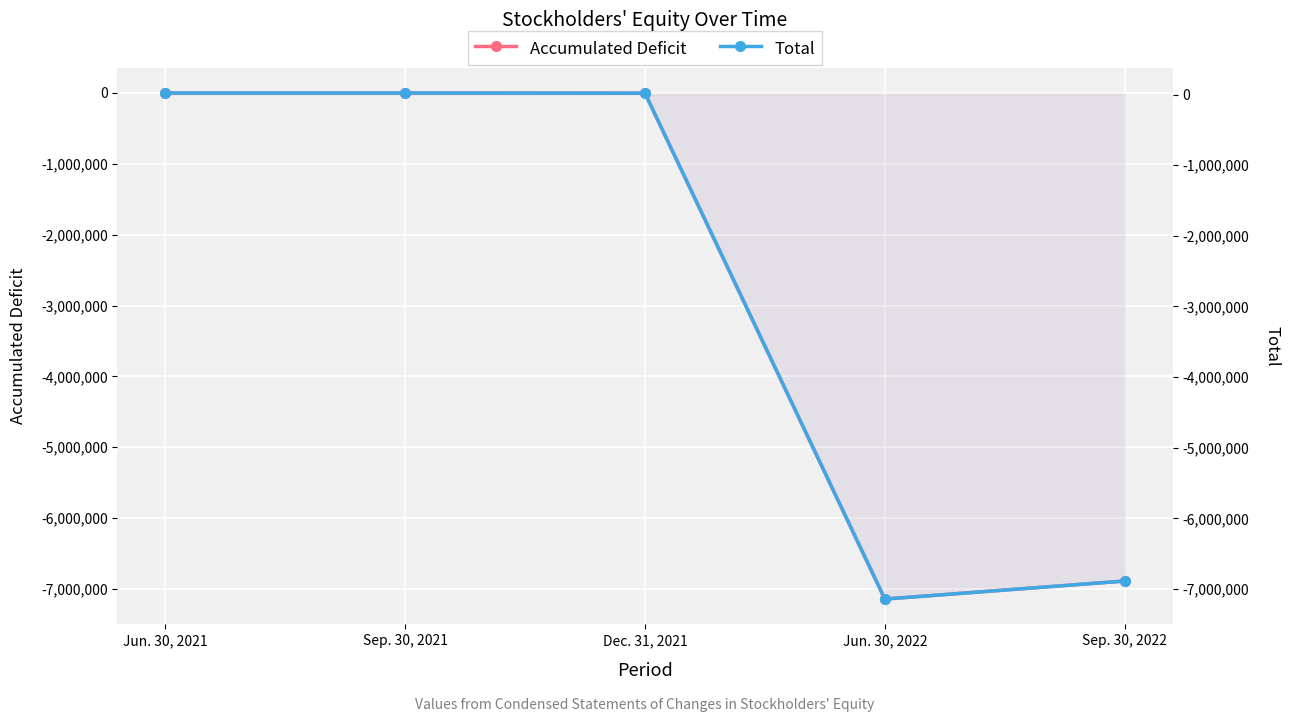

What is the highest value of the Accumulated Deficit series?

-1711